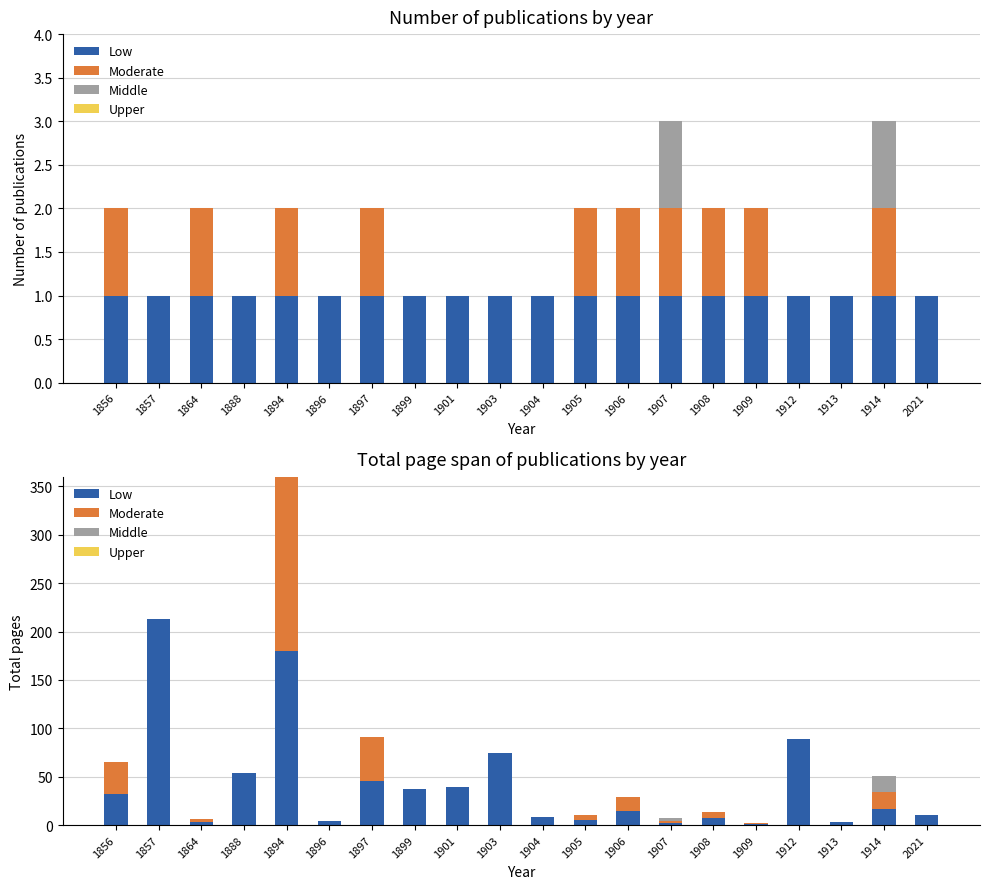

Does the chart contain stacked bars?

No